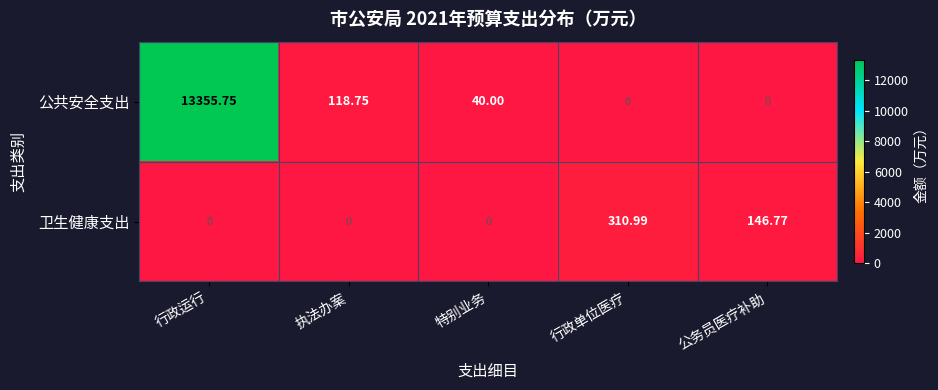

List the series in order of their peak value, highest first.

公共安全支出, 卫生健康支出